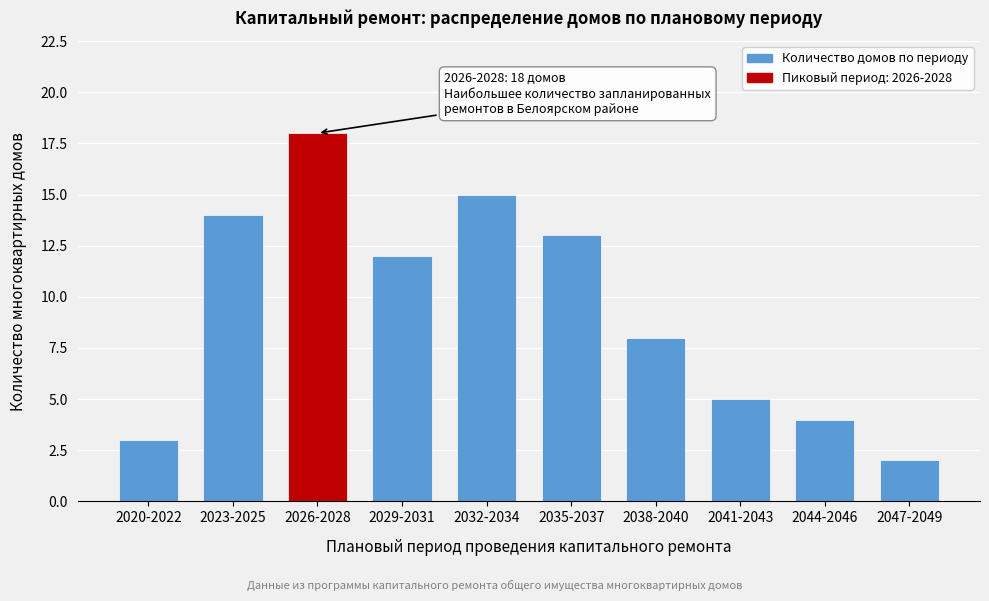

Reading right to left, transcribe all the data shown in this chart.

2047-2049=2	2044-2046=4	2041-2043=5	2038-2040=8	2035-2037=13	2032-2034=15	2029-2031=12	2026-2028=18	2023-2025=14	2020-2022=3